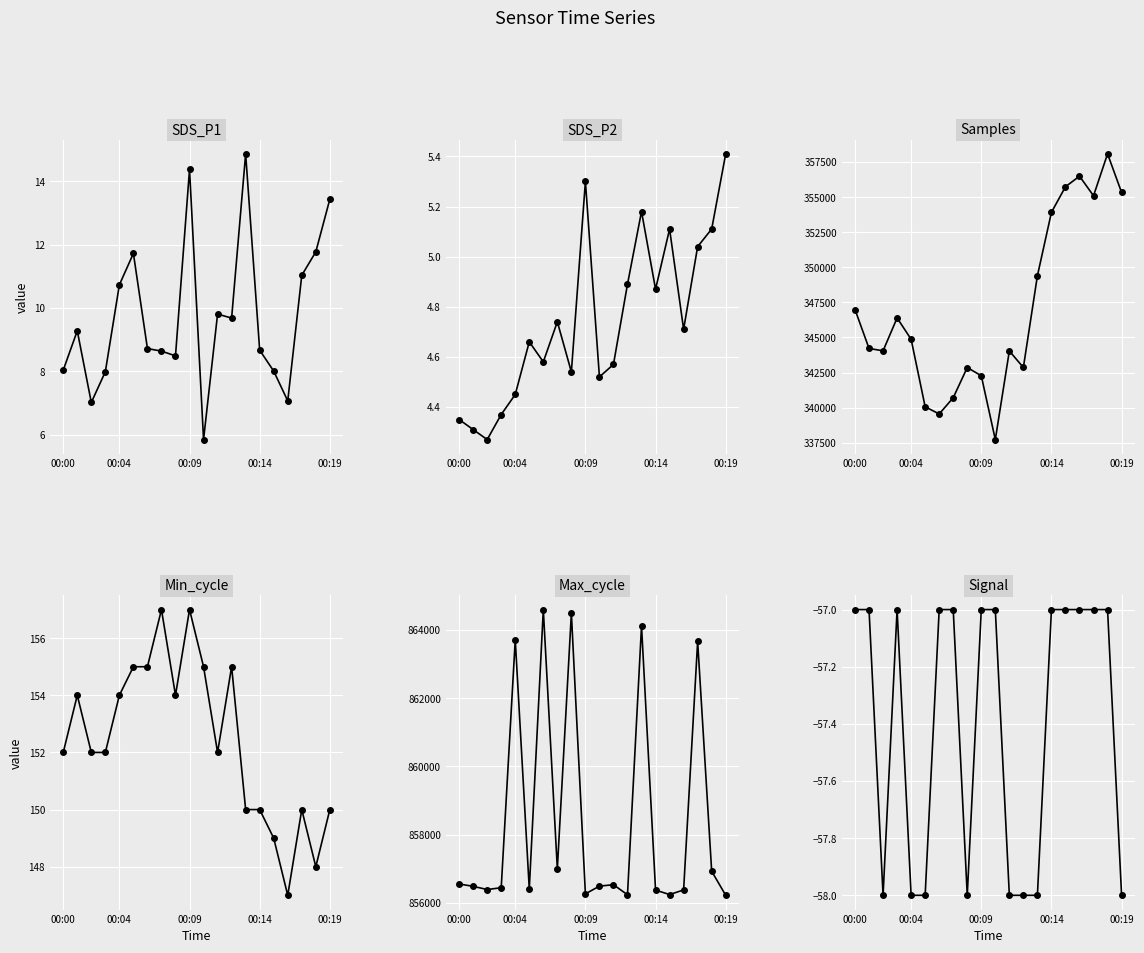

What is the difference between the highest and lowest values at 00:09?

856447.0